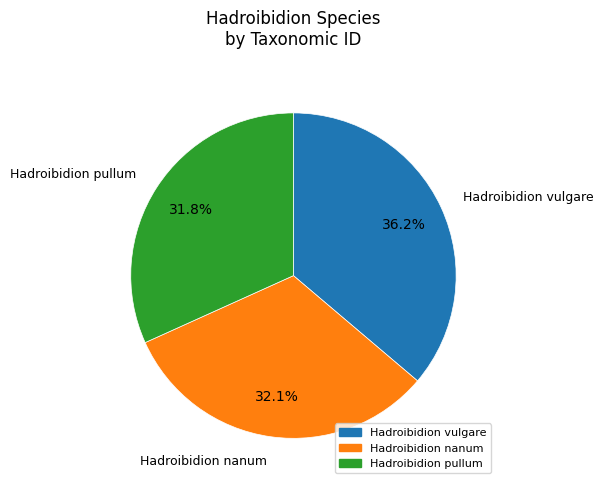

Is there a majority slice in this chart?

No